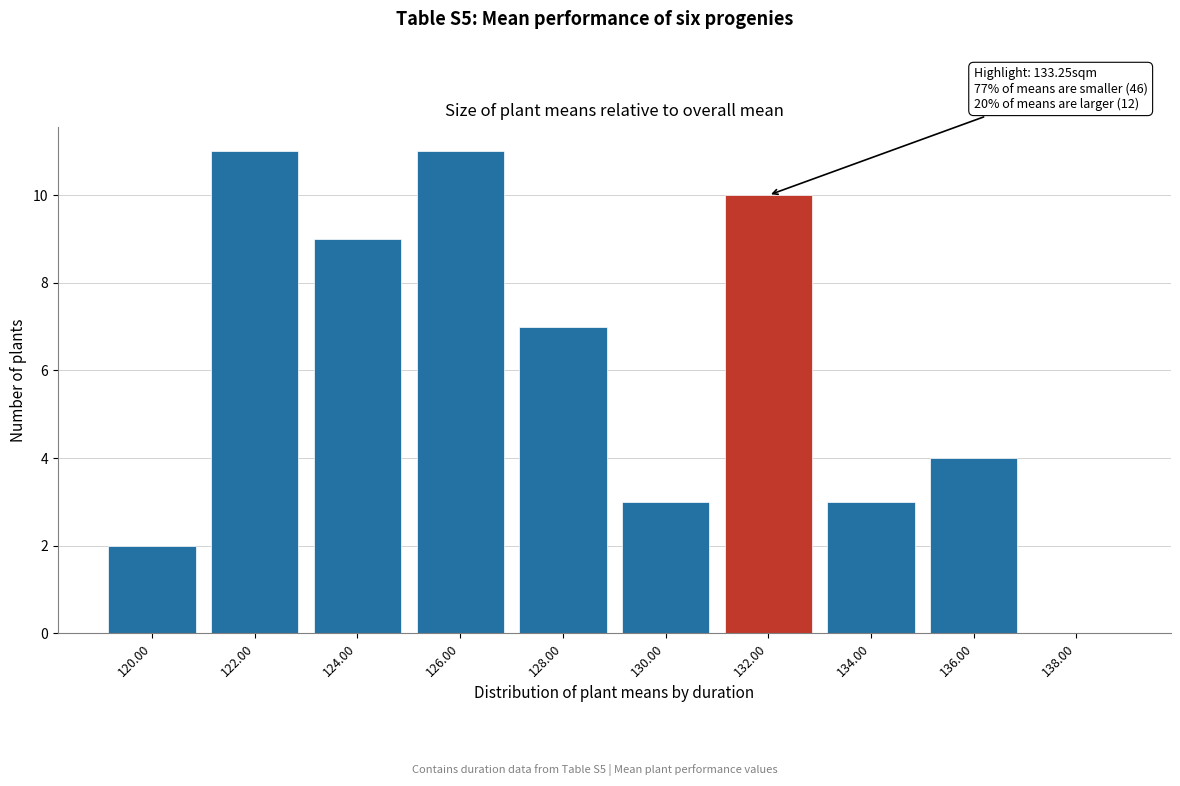

Reading left to right, what are all the values shown in this chart?

120.00=2	122.00=11	124.00=9	126.00=11	128.00=7	130.00=3	132.00=10	134.00=3	136.00=4	138.00=0